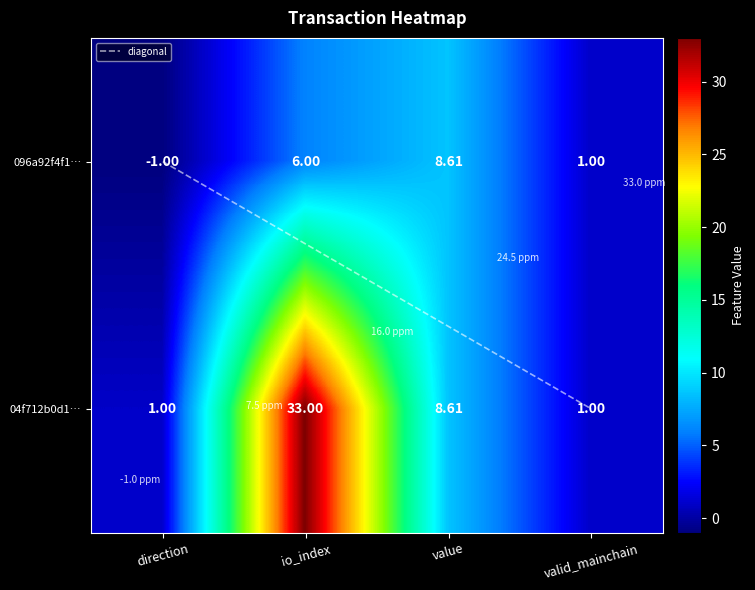

How many values in the 096a92f4f12c5cb32bc6829ae54840fdab03e7f series are below 6?

2